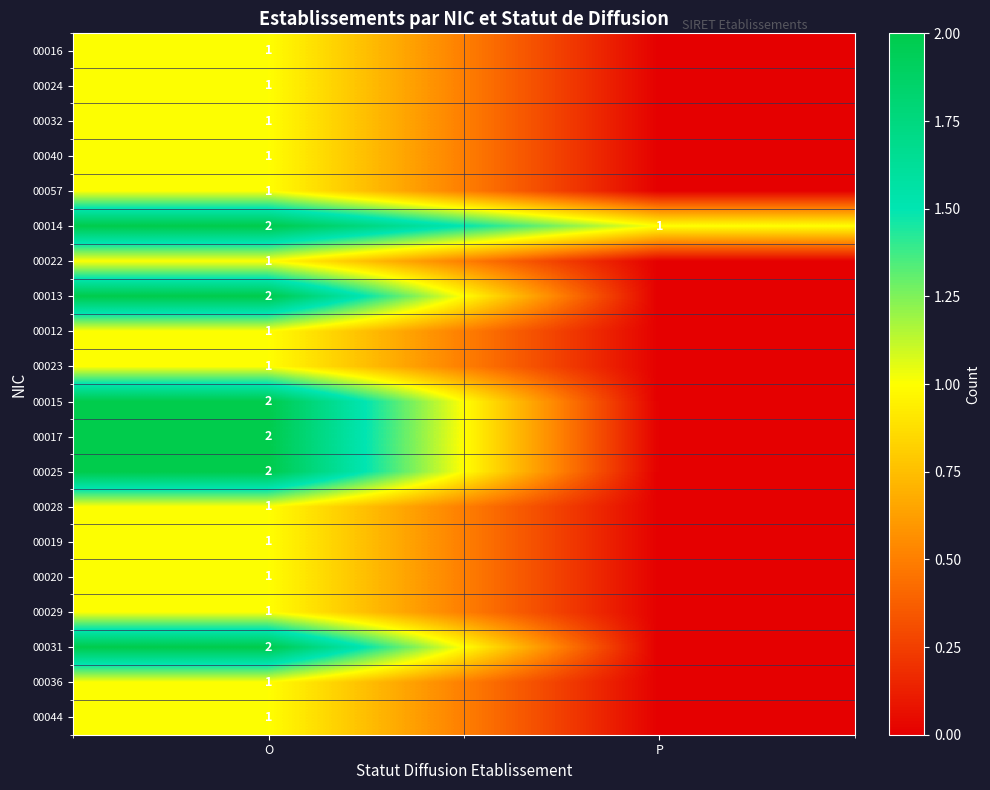

Where is 00014 nearest to the value 1?

P